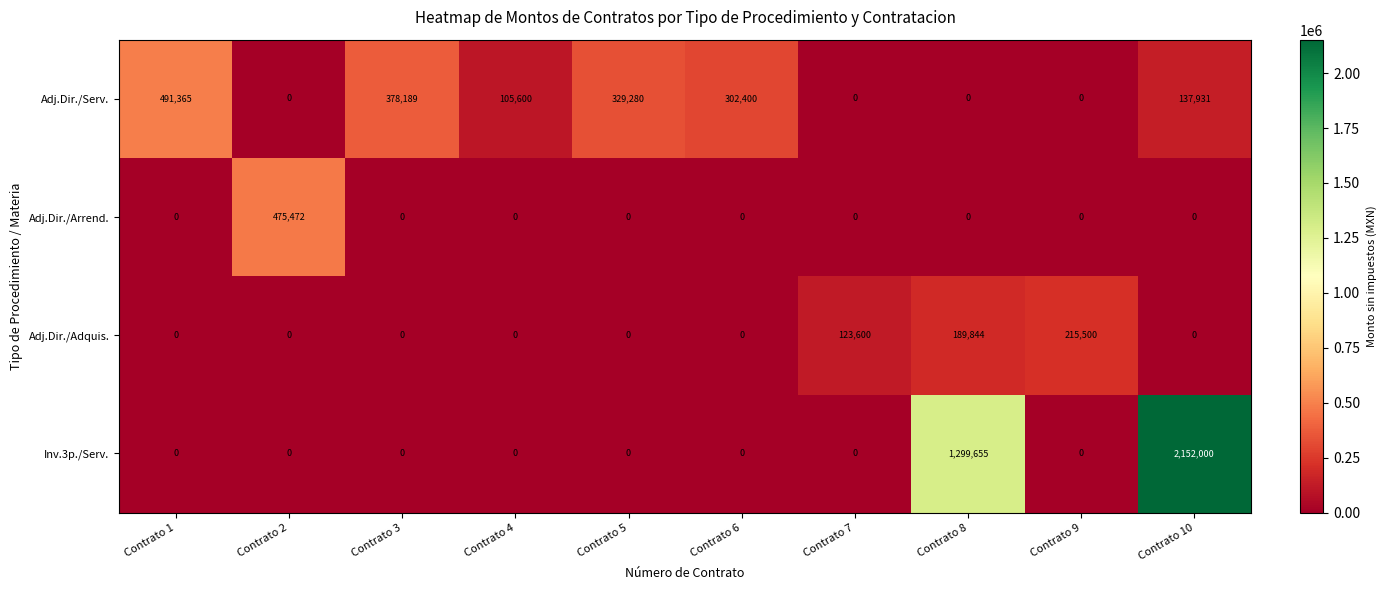

At how many categories does at least one series exceed 1985906?

1